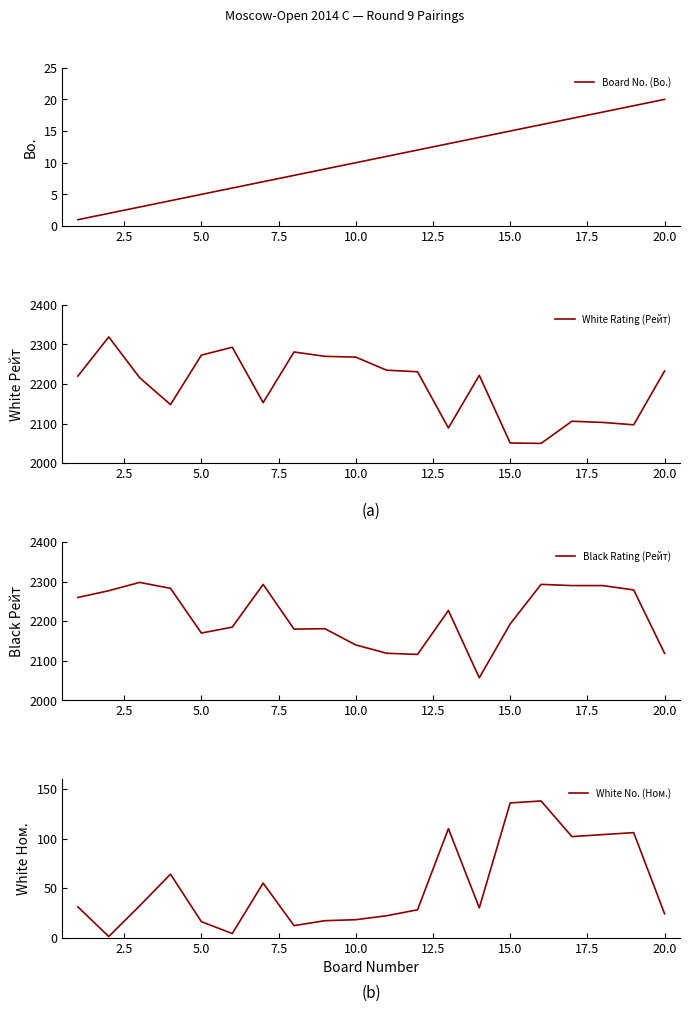

What is the maximum value for Board No. (Bo.)?

20